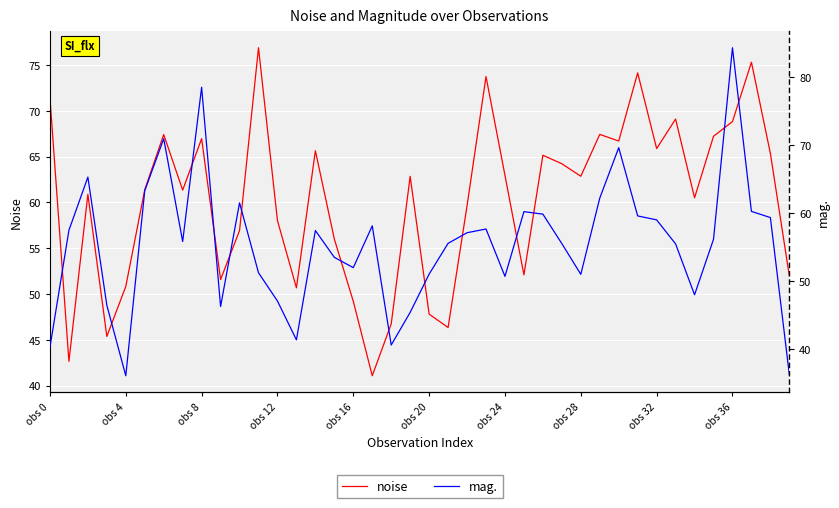

What is the total value across all series at obs 28?

113.9